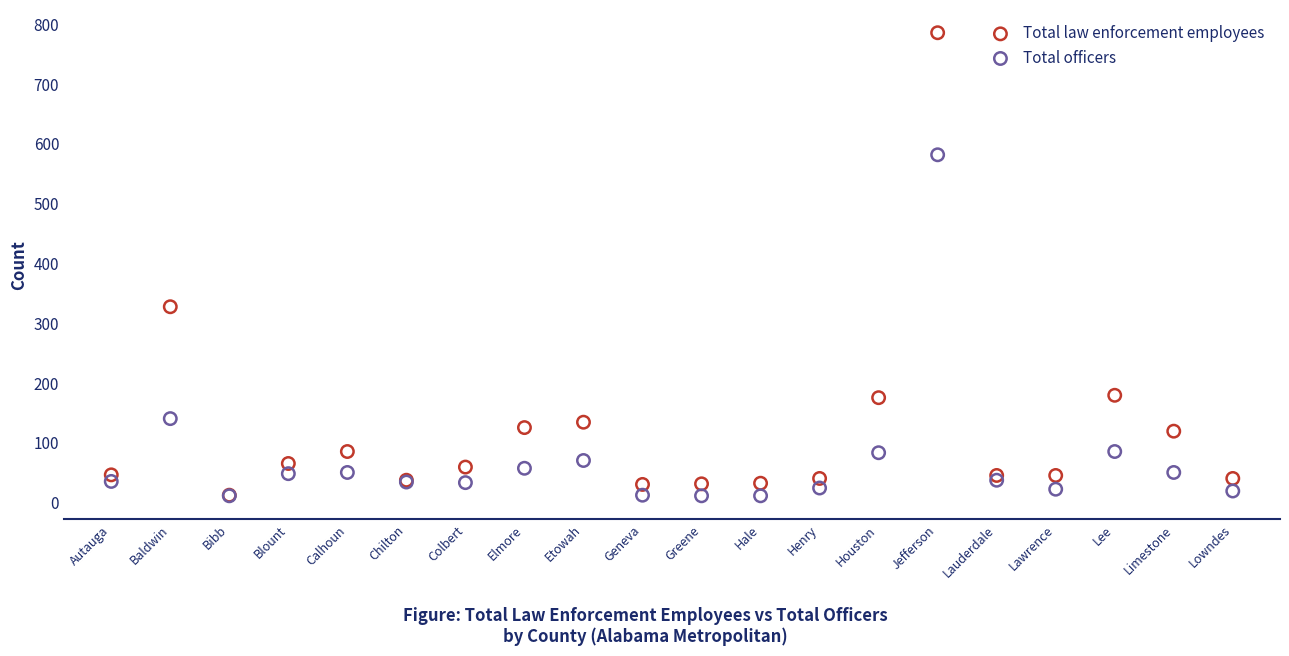

In the Total law enforcement employees series, what Y value is closest to 398?

327